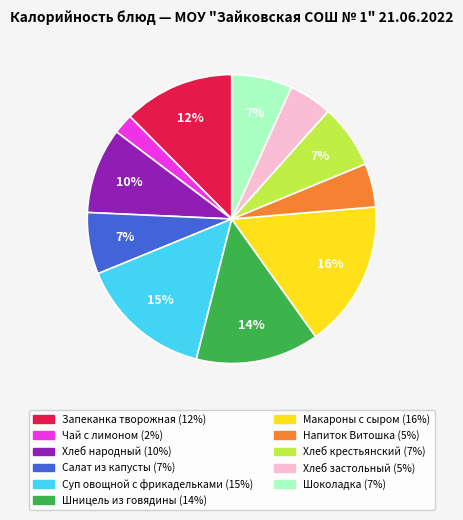

Count the number of slices in the pie.

11